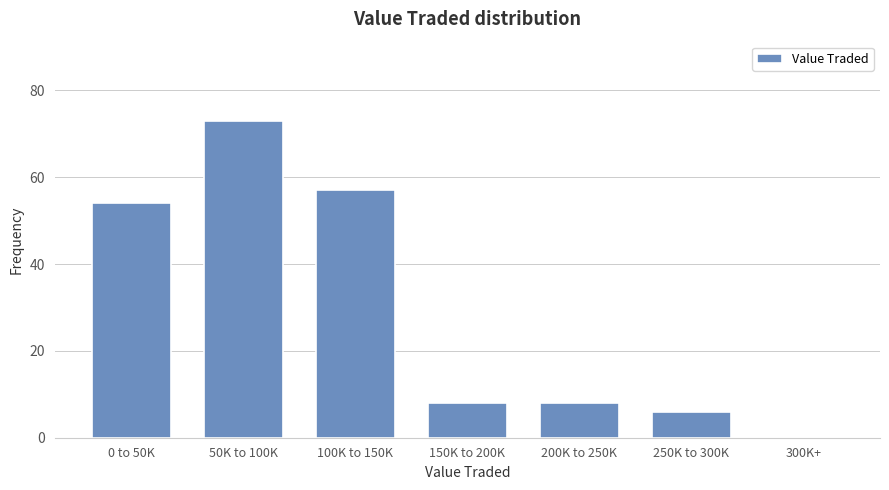

Reading left to right, extract all data points from this chart.

0 to 50K=54	50K to 100K=73	100K to 150K=57	150K to 200K=8	200K to 250K=8	250K to 300K=6	300K+=0